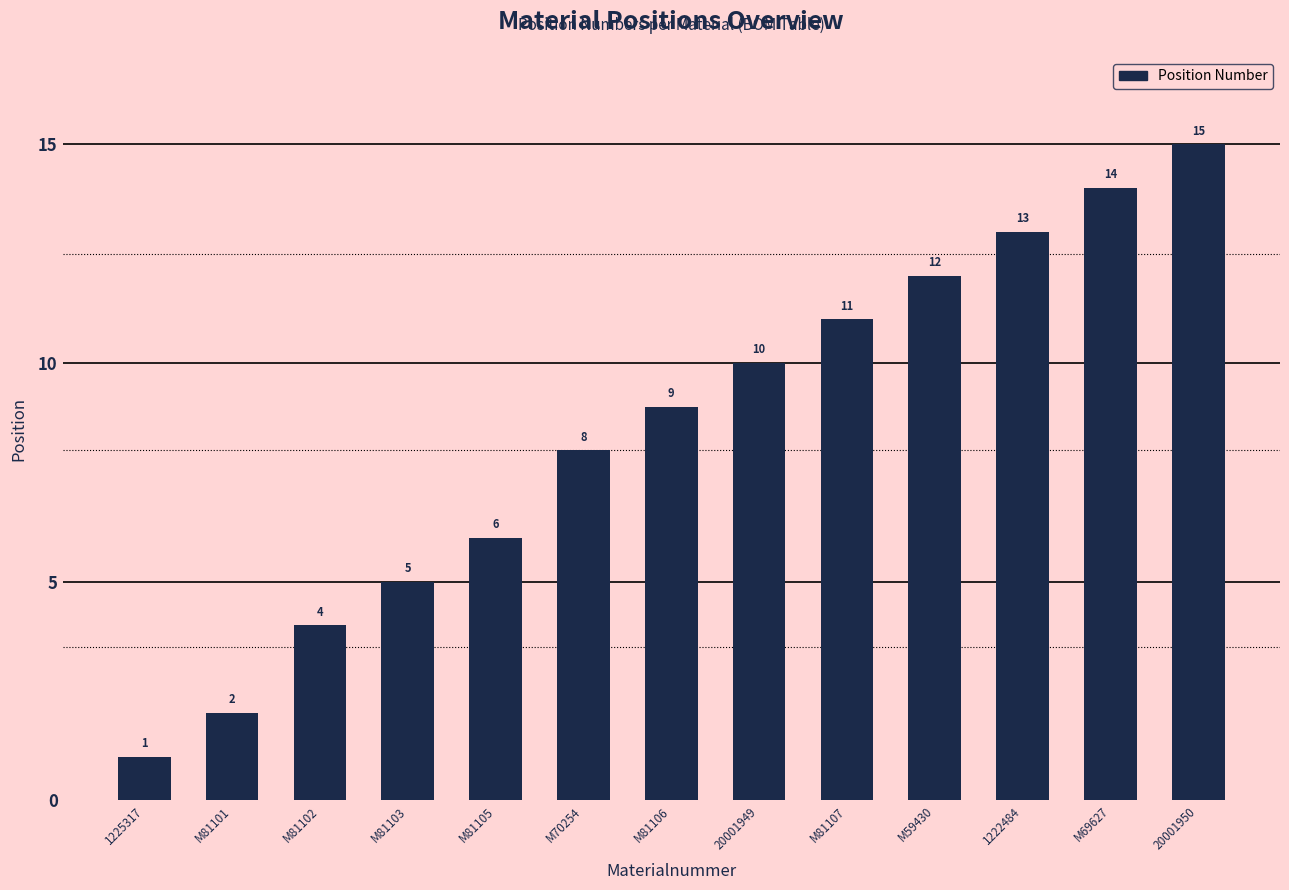

Where is the data nearest to the value 8?

M70254